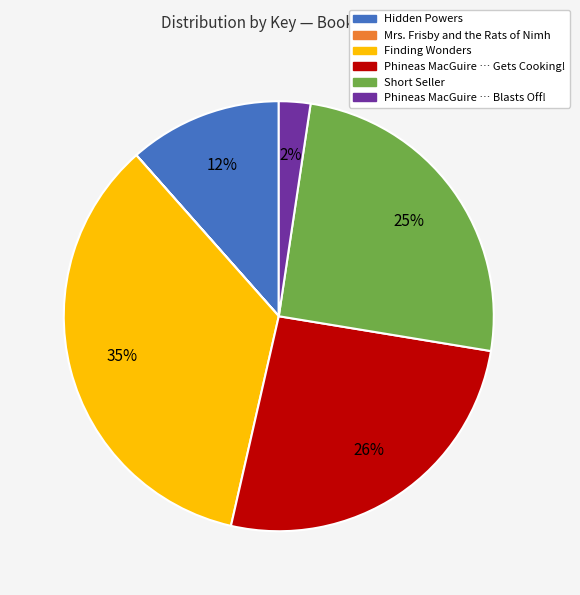

Does any single category account for the majority?

No